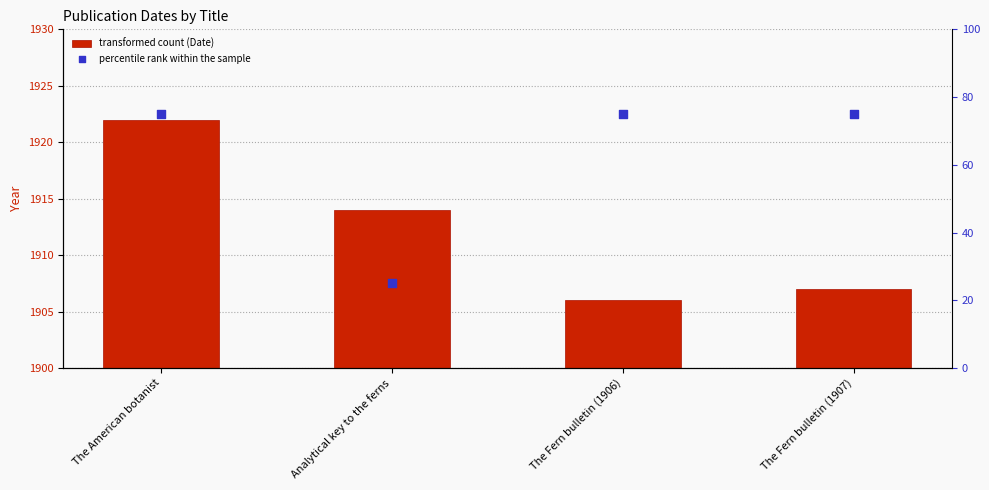

Which series reaches the minimum Y coordinate?

percentile rank within the sample